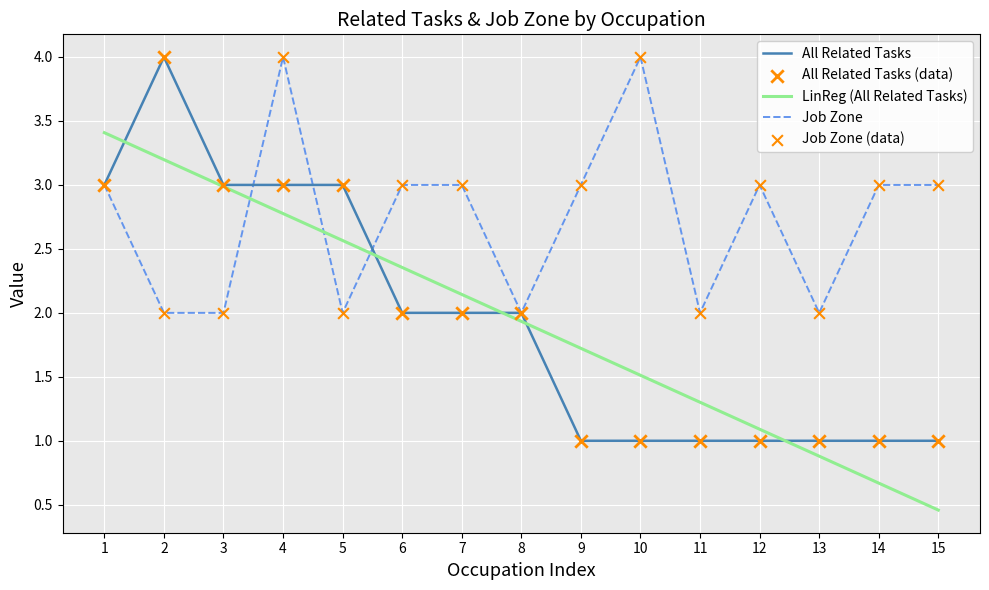

Which series has the largest total across all categories?

Job Zone